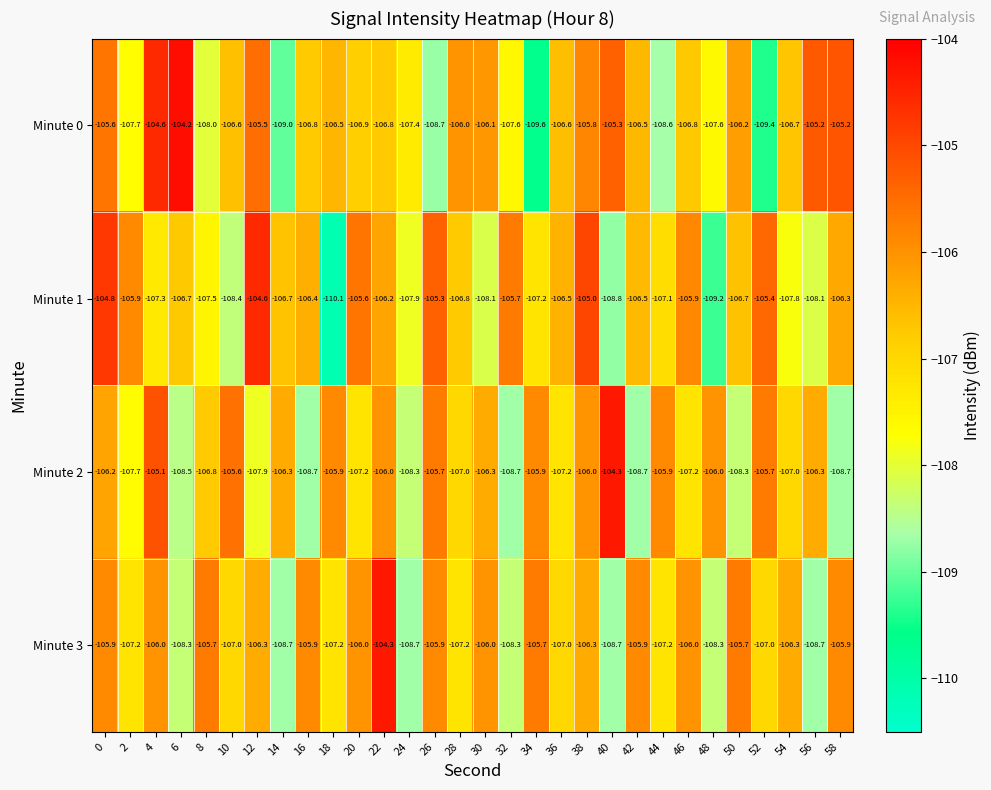

Count the number of data series in this chart.

4